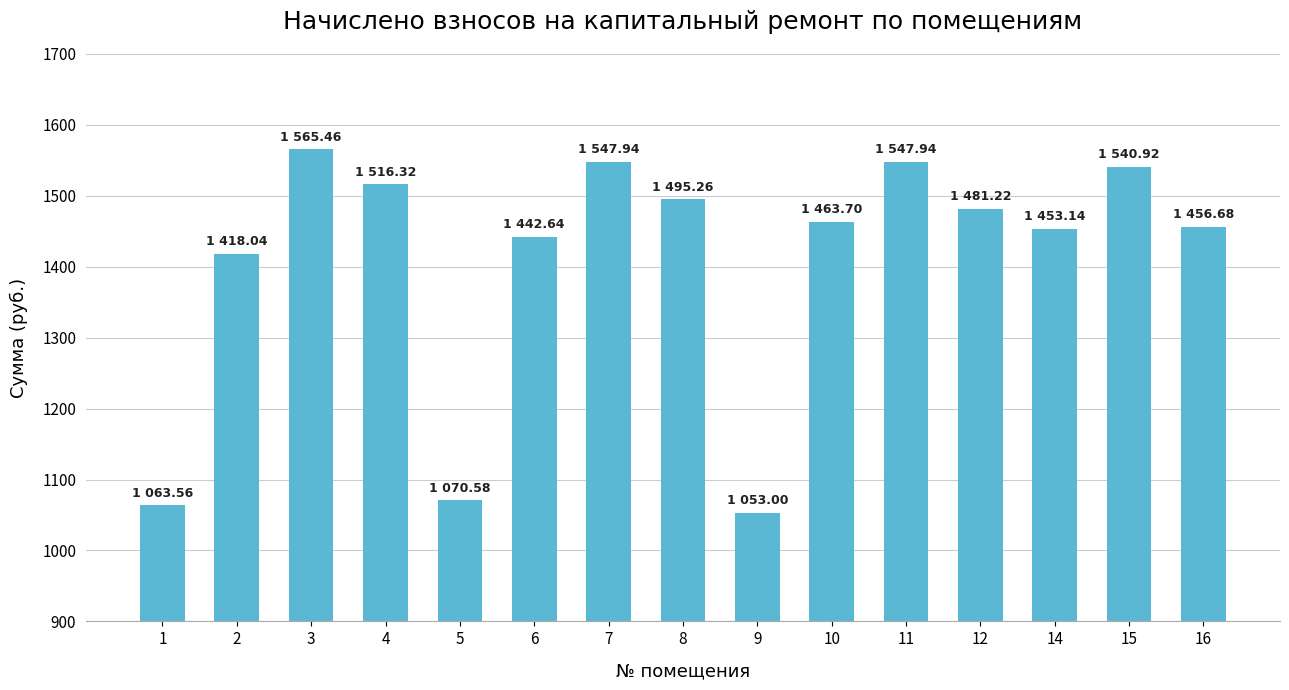

Read the value at 11.

1547.9